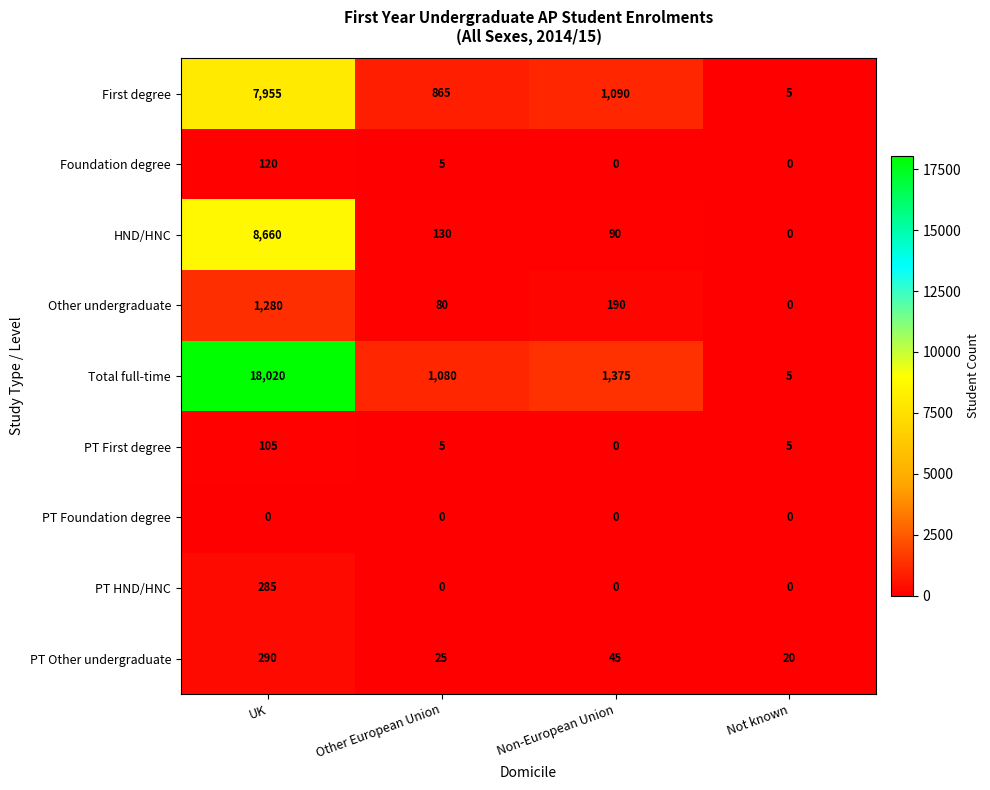

Is the value of PT Other undergraduate at Not known greater than the value of Other undergraduate at Non-European Union?

No